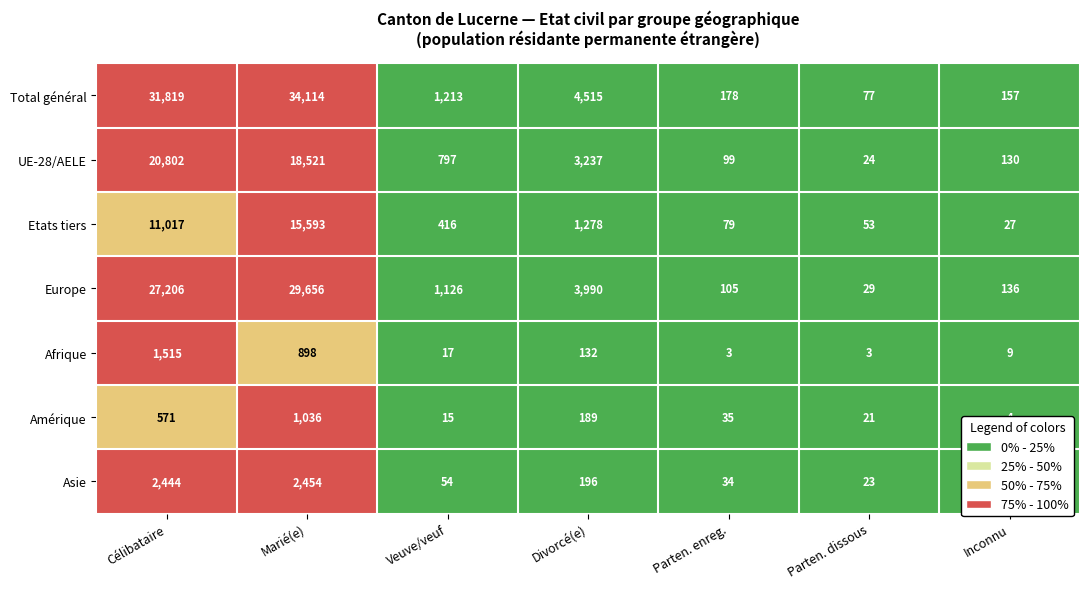

Rank the series by their maximum value, from highest to lowest.

Total général, Europe, UE-28/AELE, Etats tiers, Asie, Afrique, Amérique